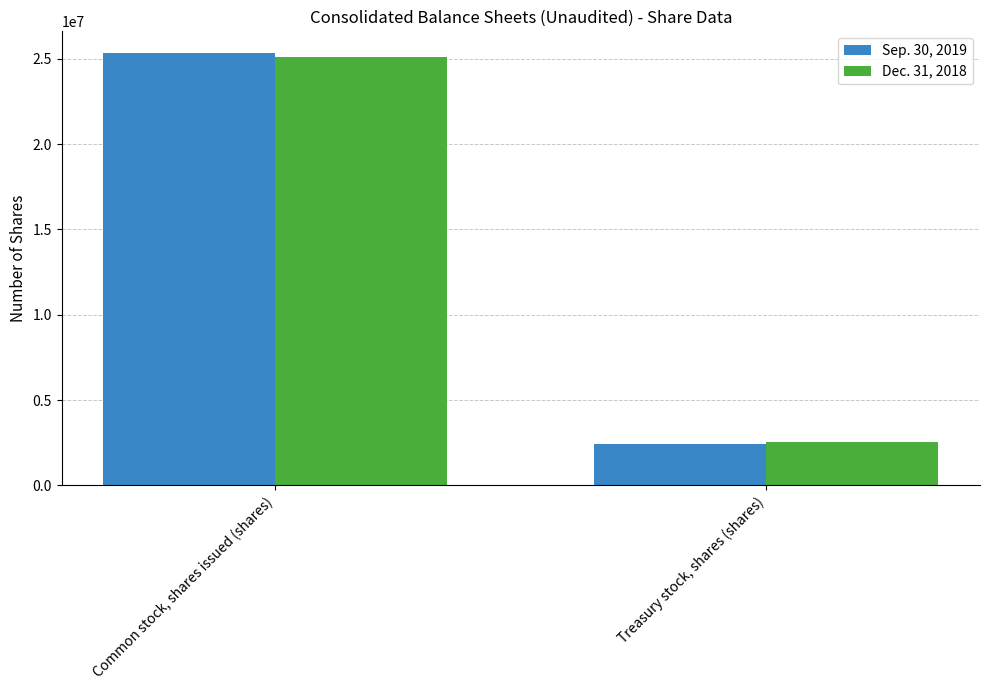

Is it true that Sep. 30, 2019 equals 2416530 at Treasury stock, shares (shares)?

True